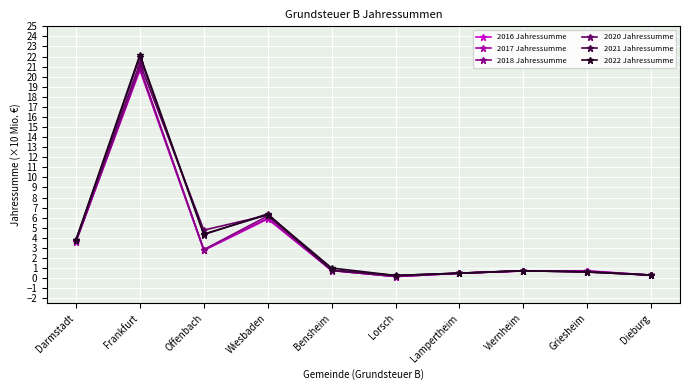

At how many categories does at least one series exceed 4?

3